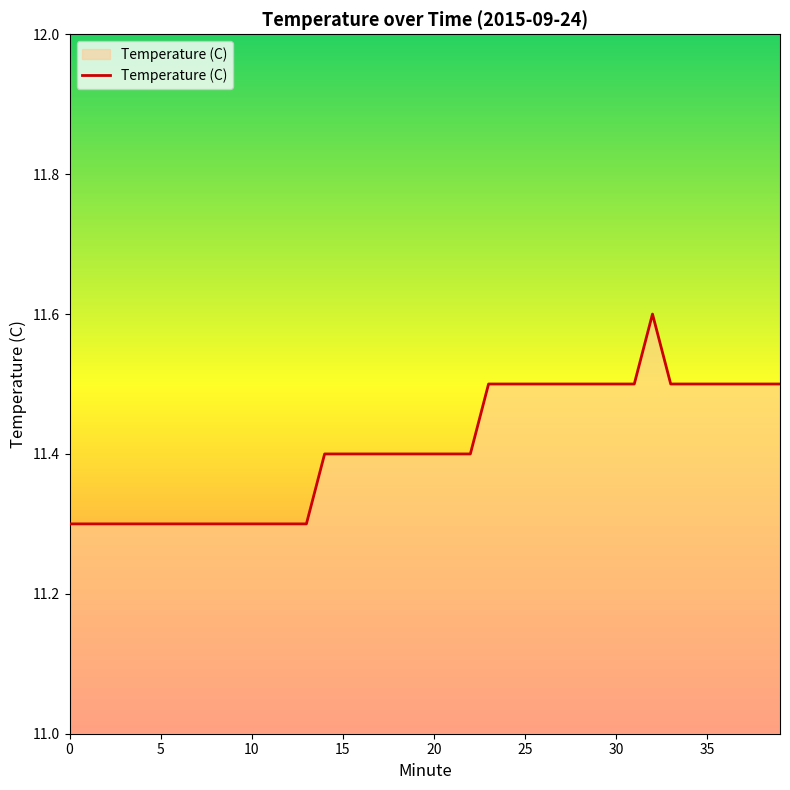

Reading left to right, what are all the values shown in this chart?

11.3	11.3	11.3	11.3	11.3	11.3	11.3	11.3	11.3	11.3	11.3	11.3	11.3	11.3	11.4	11.4	11.4	11.4	11.4	11.4	11.4	11.4	11.4	11.5	11.5	11.5	11.5	11.5	11.5	11.5	11.5	11.5	11.6	11.5	11.5	11.5	11.5	11.5	11.5	11.5